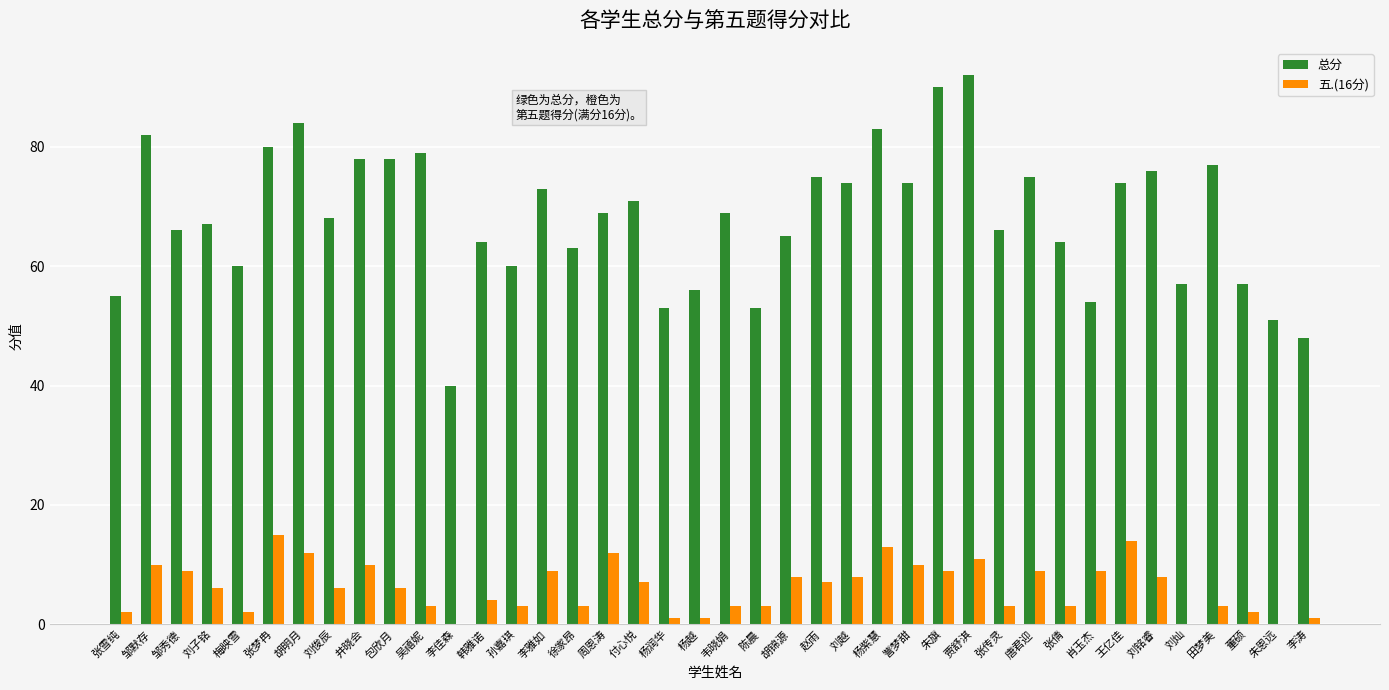

How many distinct data groups are displayed?

2